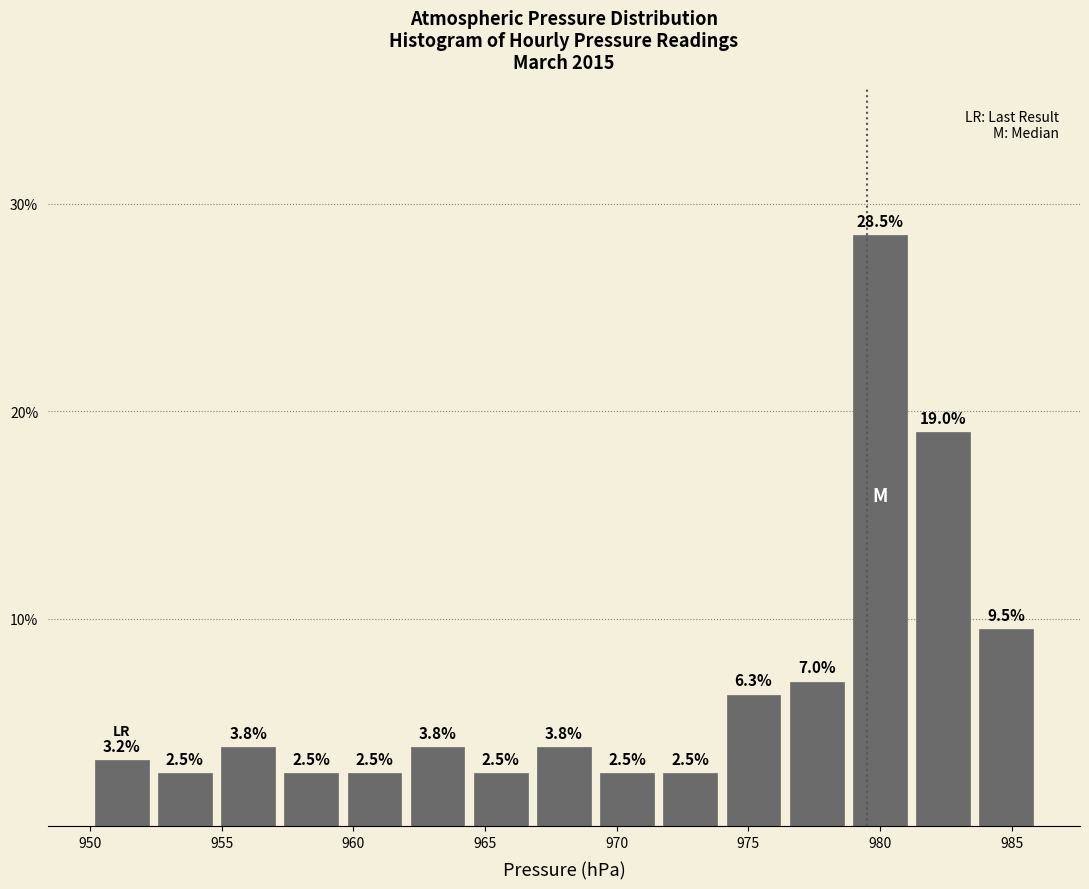

What is the height of the bar covering 957.2 to 959.6 on the x-axis? The bar edges are not printed on the chart, so give them approximately, as read against the axis.

2.5